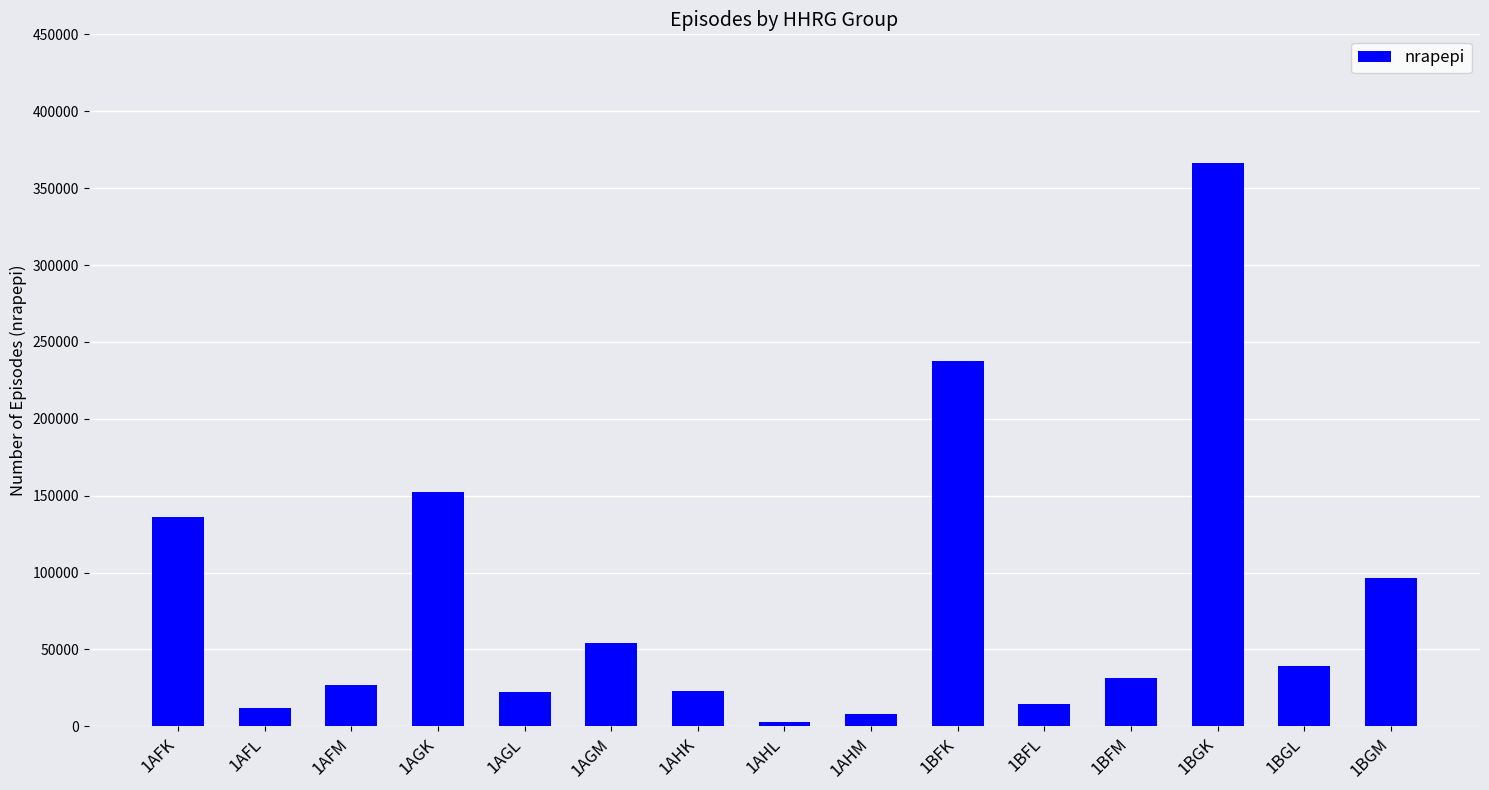

How many bars are there in total?

15